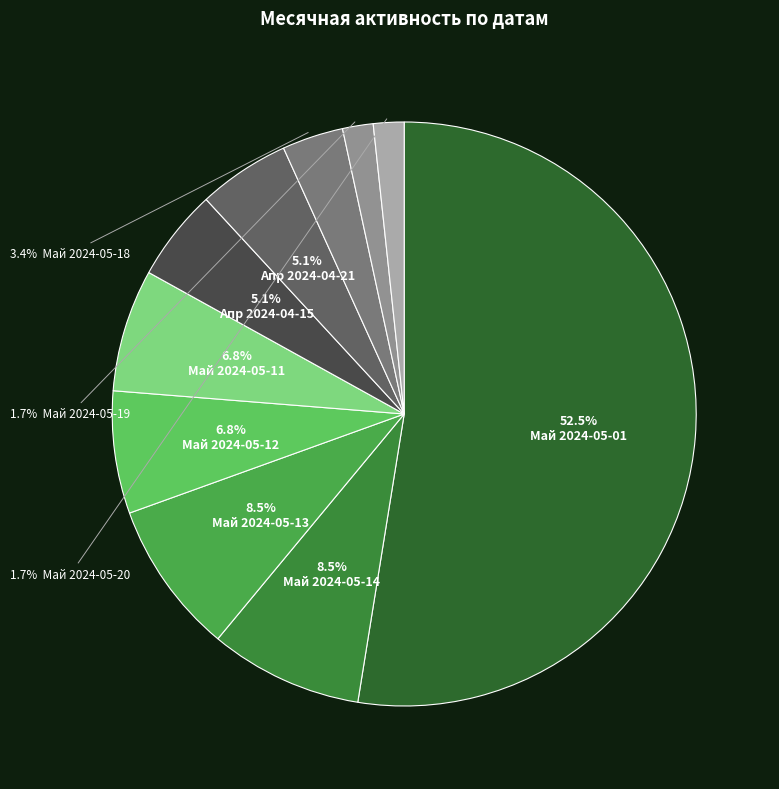

How many slices are in this pie chart?

10